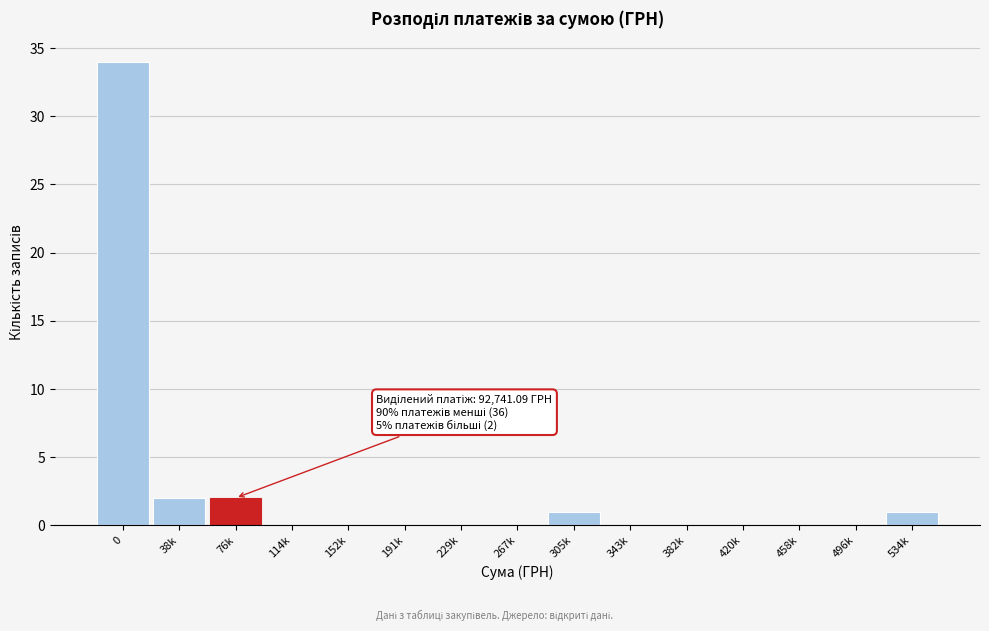

Reading left to right, extract all data points from this chart.

0=34	38k=2	76k=2	114k=0	152k=0	191k=0	229k=0	267k=0	305k=1	343k=0	382k=0	420k=0	458k=0	496k=0	534k=1